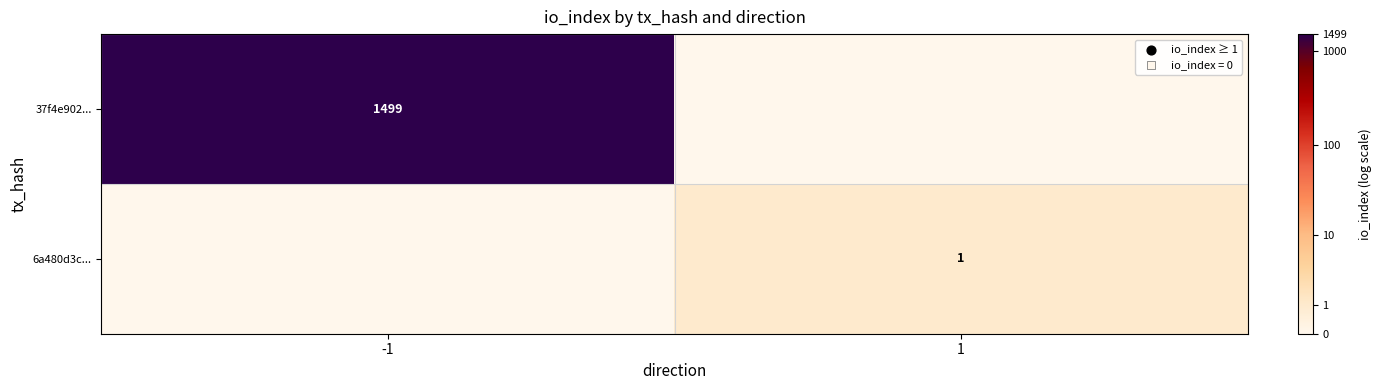

The value of 6a480d3c... at 1 is 2. True or false?

False